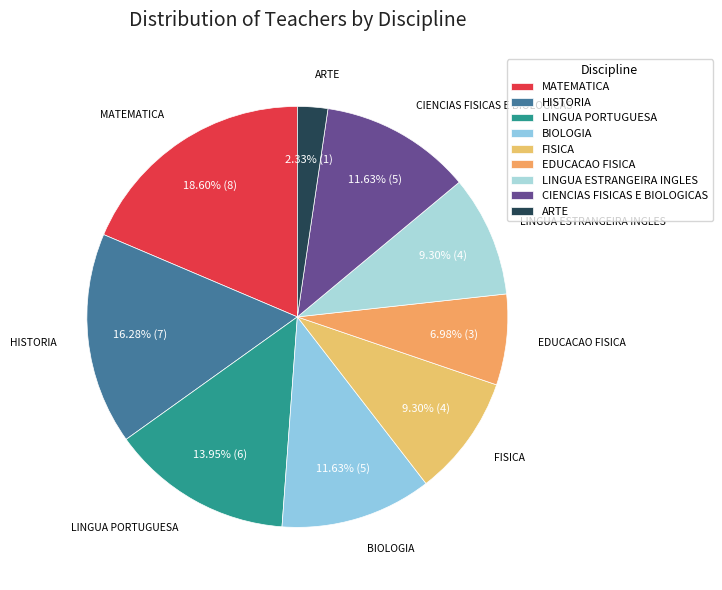

True or false: MATEMATICA accounts for 7% of the total.

False